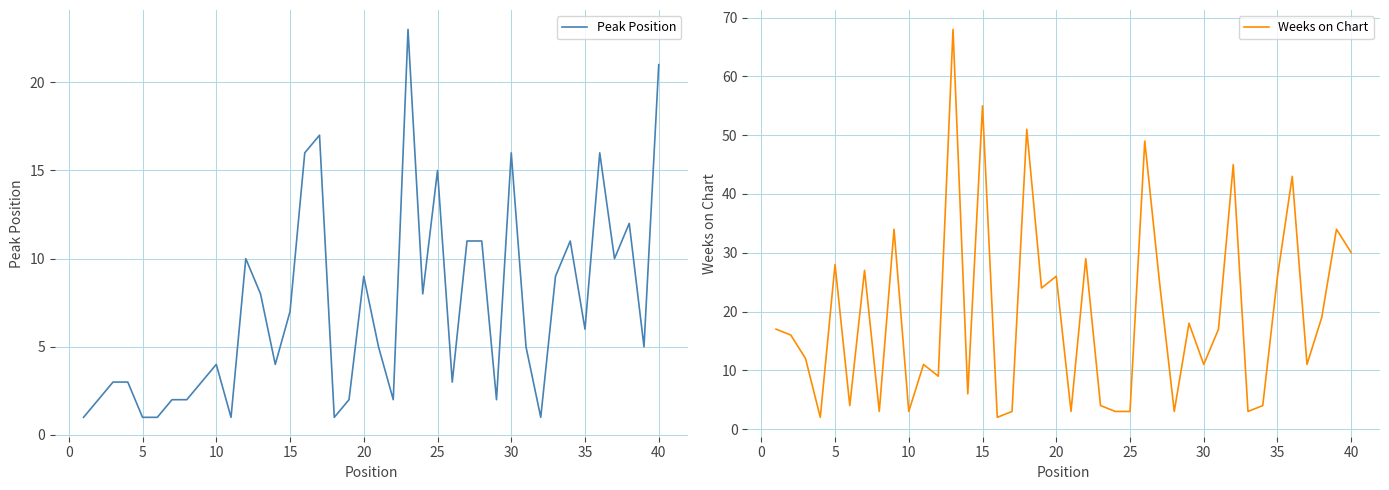

Which series has the widest spread of values?

Weeks on Chart